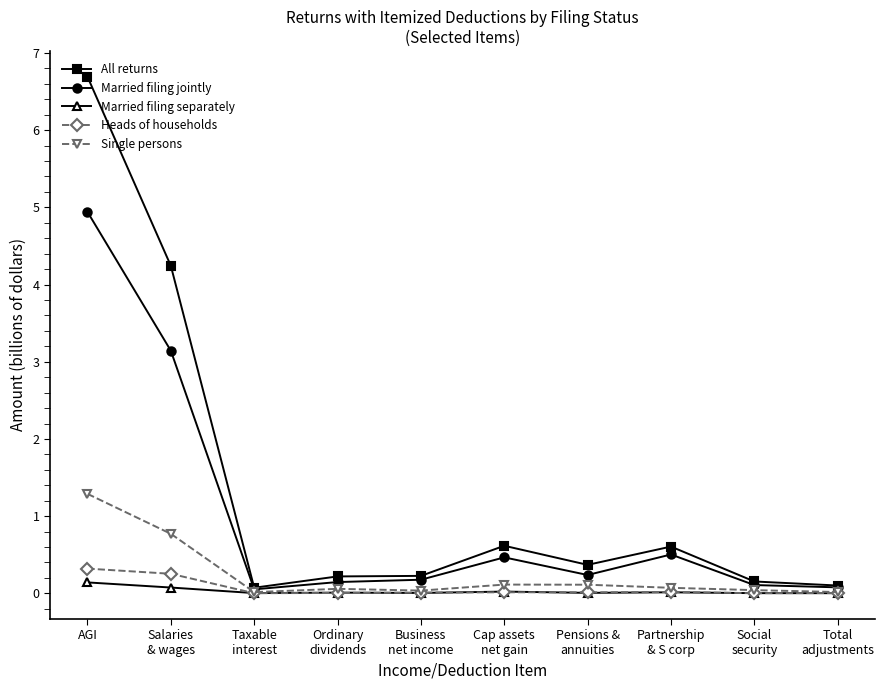

Is the value of All returns at Partnership
& S corp greater than the value of Married filing jointly at Pensions &
annuities?

Yes